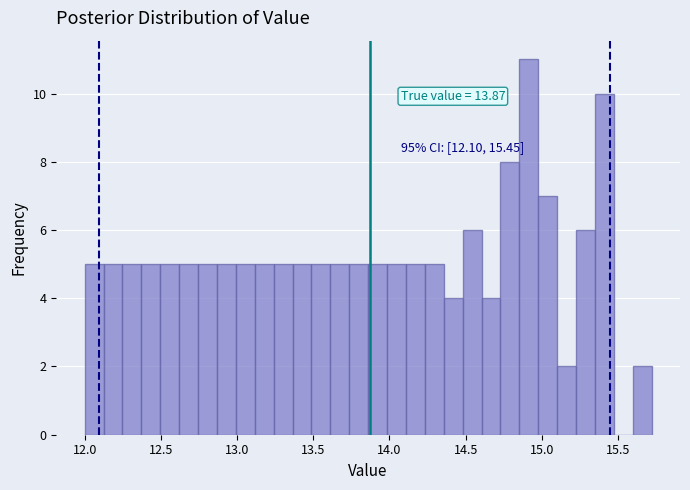

Read against the x-axis, roughly where is the centre of the tallest bar?

14.90